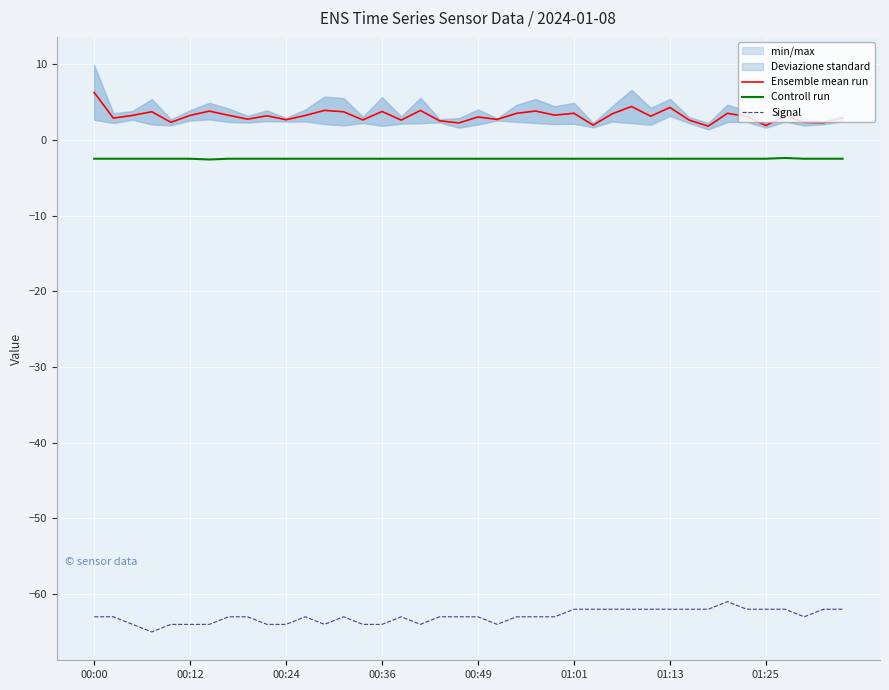

Is the value of Signal at 00:12 greater than the value of Controll run at 00:36?

No